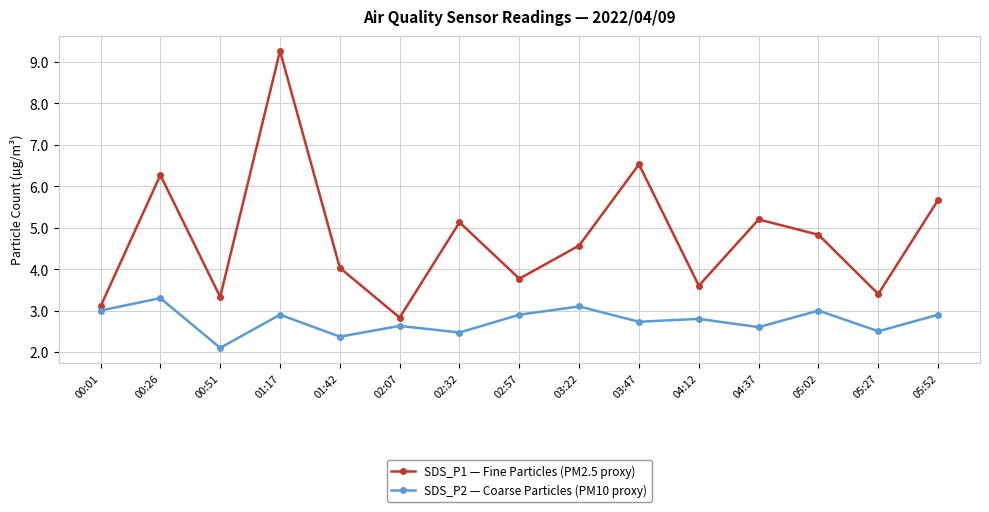

What is the approximate value of SDS_P1 — Fine Particles (PM2.5 proxy) at 02:32?

5.1